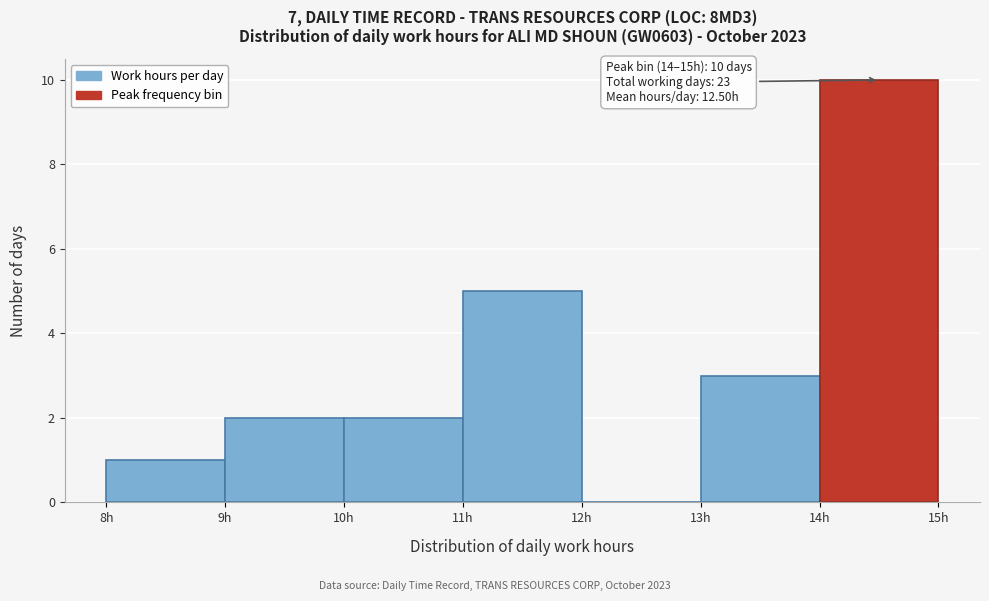

Which range on the x-axis has the tallest bar?

14 to 15